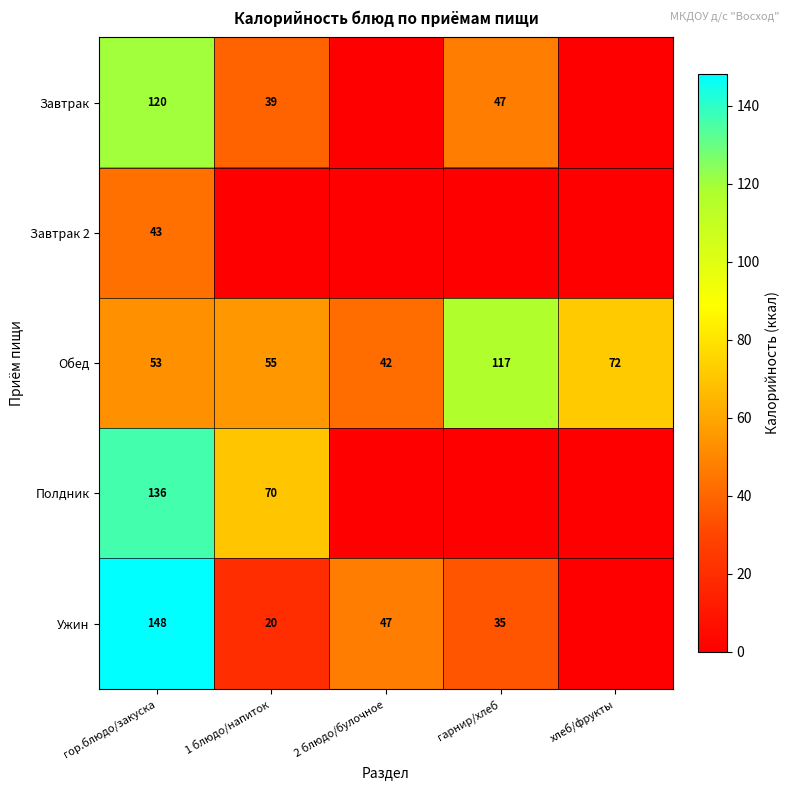

What is the difference between the maximum and minimum values in the Обед series?

75